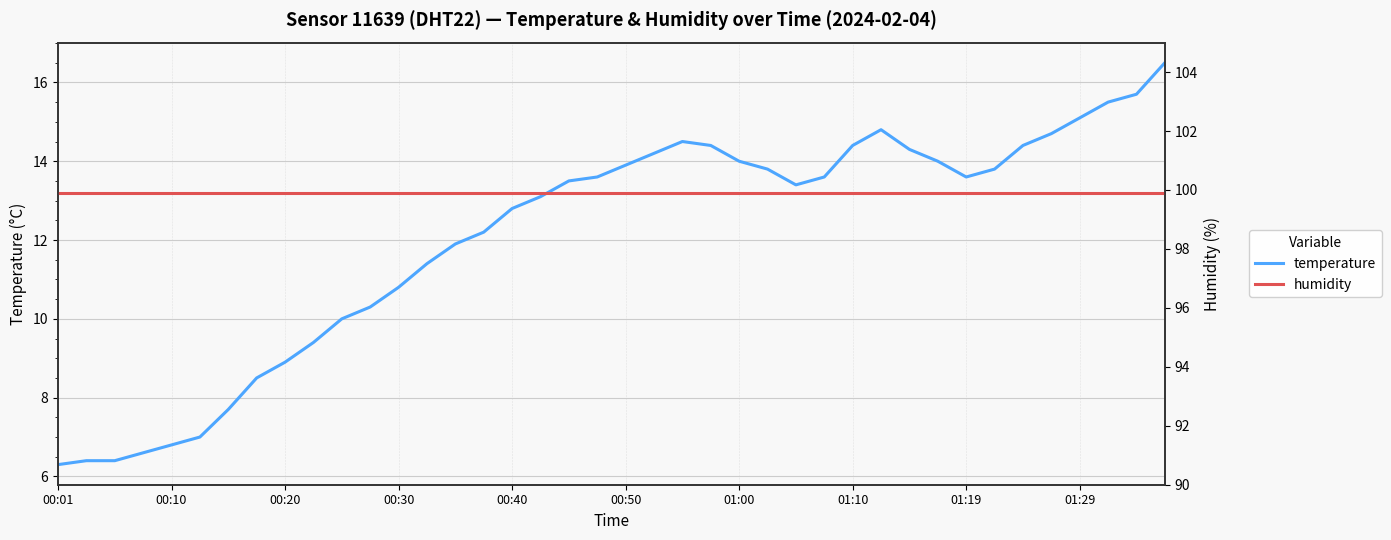

Is it true that temperature equals 16.0 at 00:30?

False